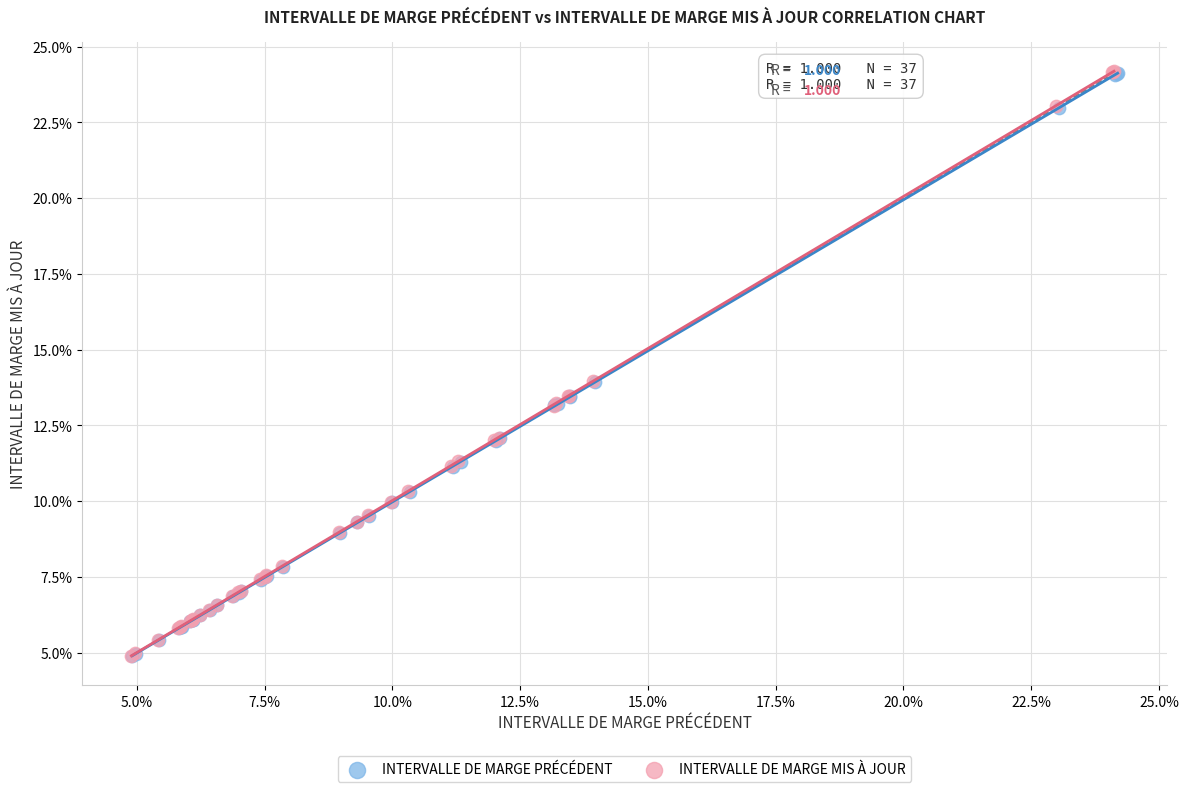

What are all the series names shown in the legend?

INTERVALLE DE MARGE PRÉCÉDENT, INTERVALLE DE MARGE MIS À JOUR